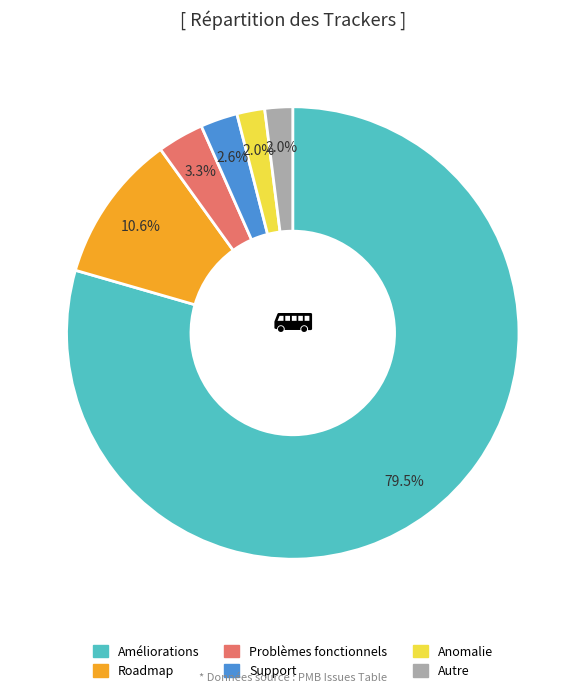

How many slices are in this pie chart?

6